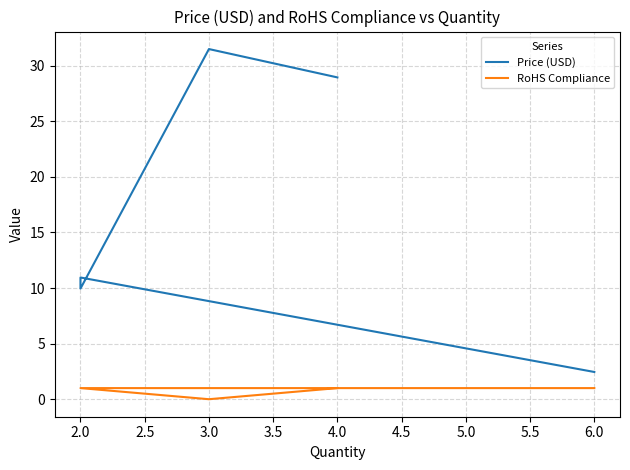

Is it true that RoHS Compliance equals 0.5 at 2.0?

False